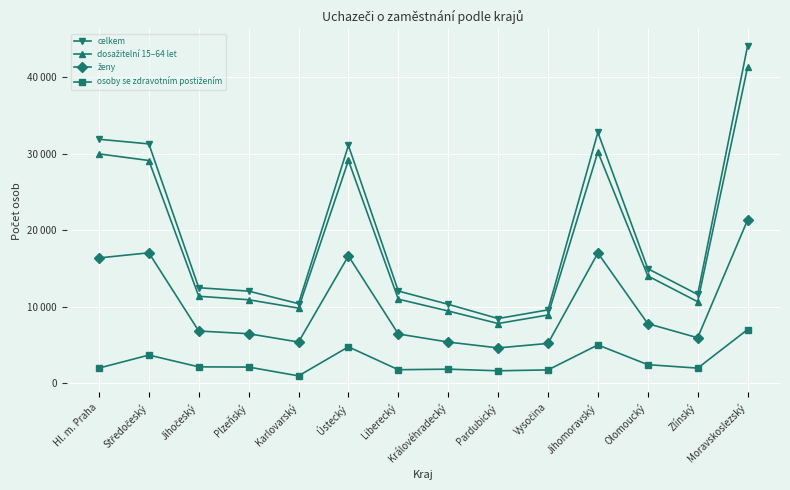

At how many categories does at least one series exceed 18123?

5